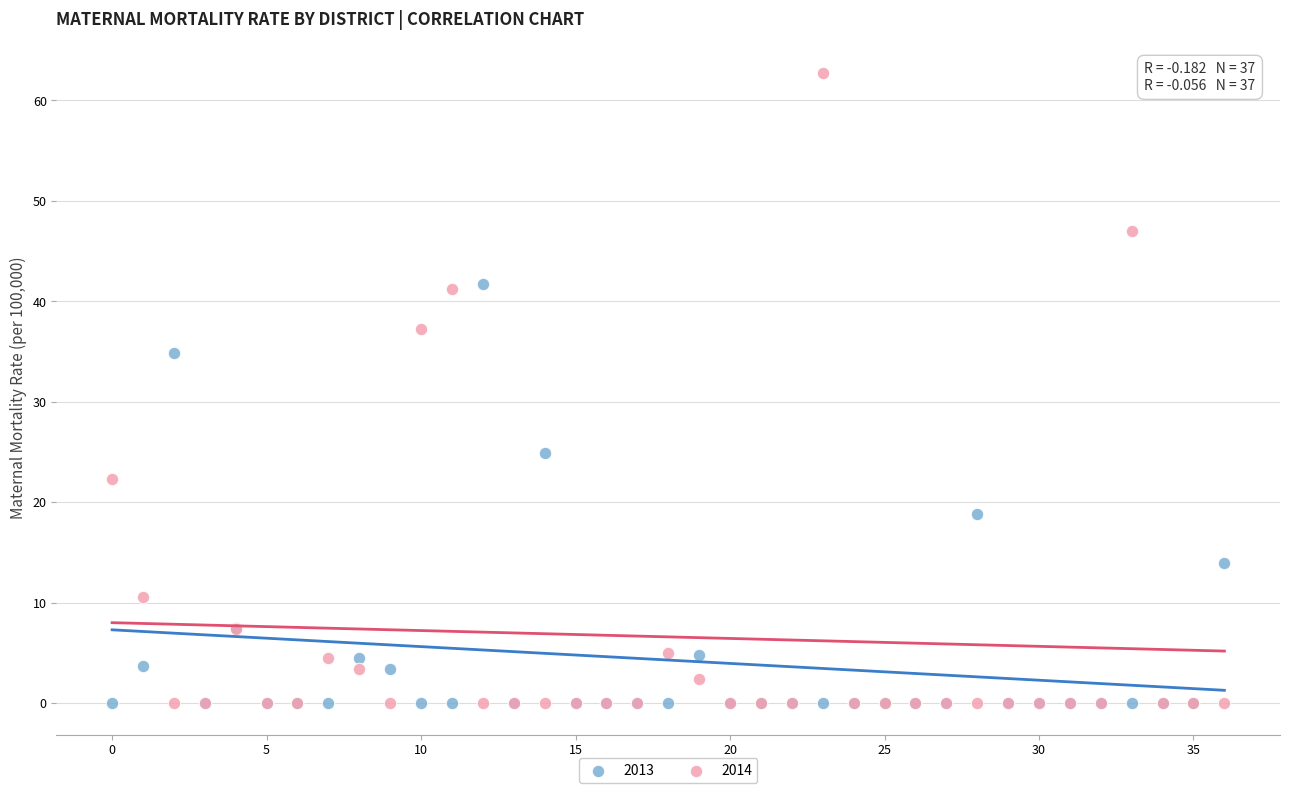

In the 2014 series, what Y value is closest to 31?

37.3